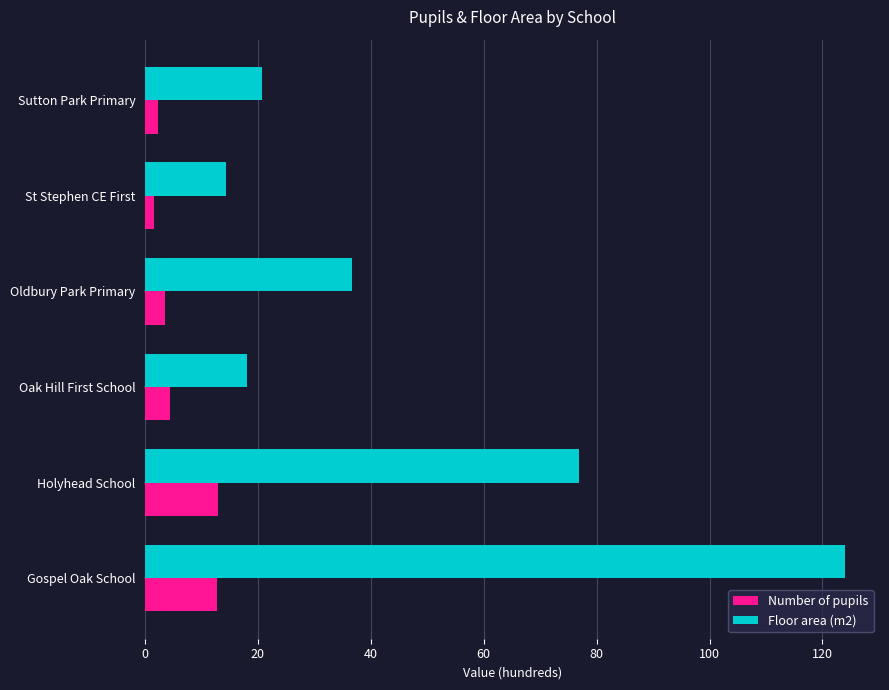

True or false: Floor area (m2) has a value of 22.5 at Holyhead School.

False